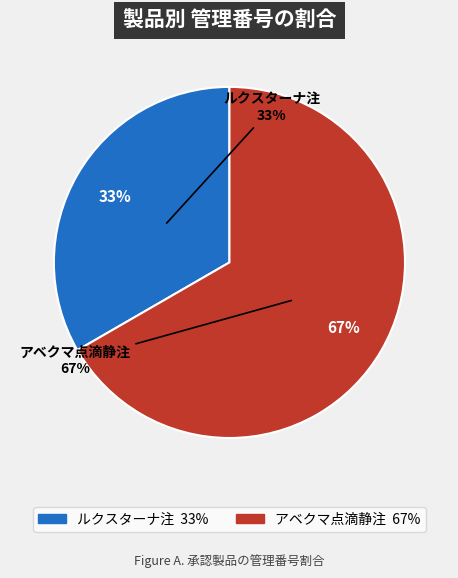

Count the number of slices in the pie.

2